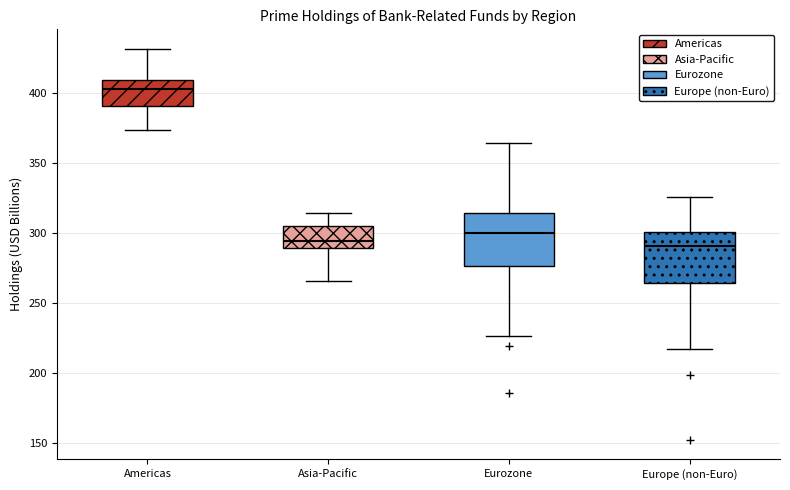

Where is the lower edge of the box for Eurozone on the y-axis? The values are not printed on the chart, so give them approximately, as read against the axis.

275